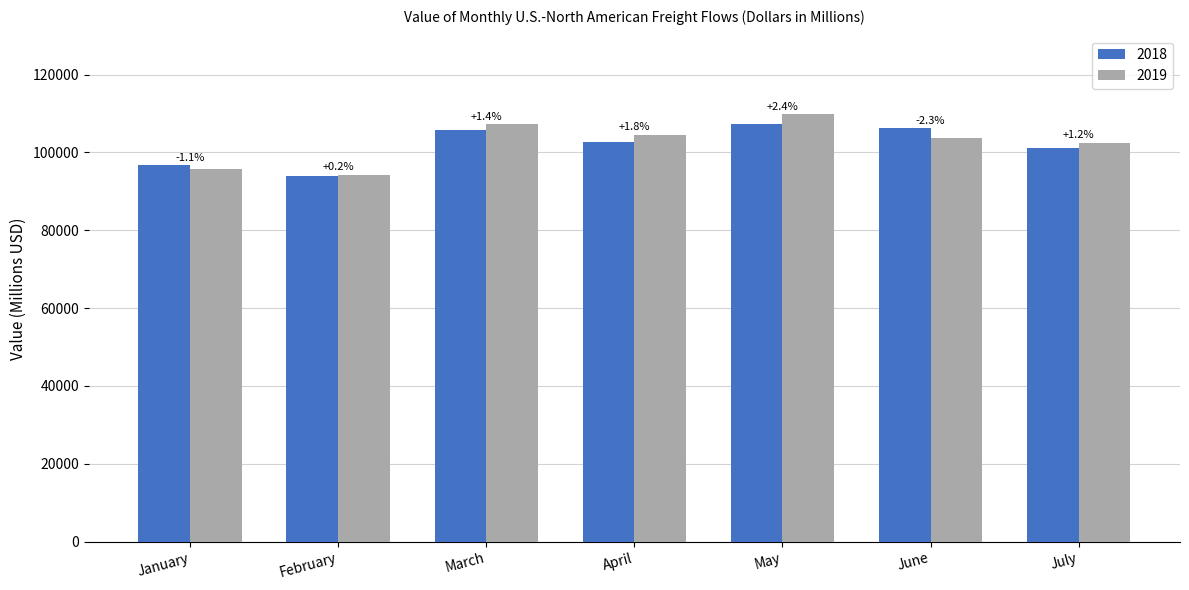

What is the average value of the 2018 series?

101958.2